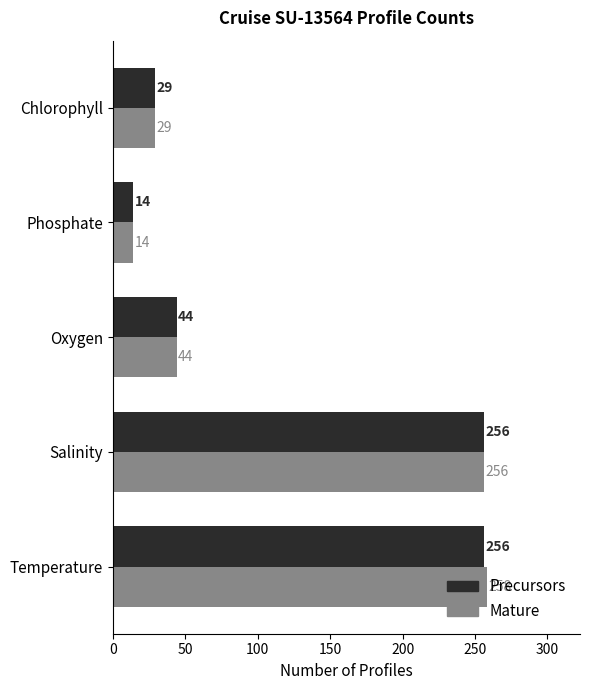

Which series has the widest spread of values?

Mature